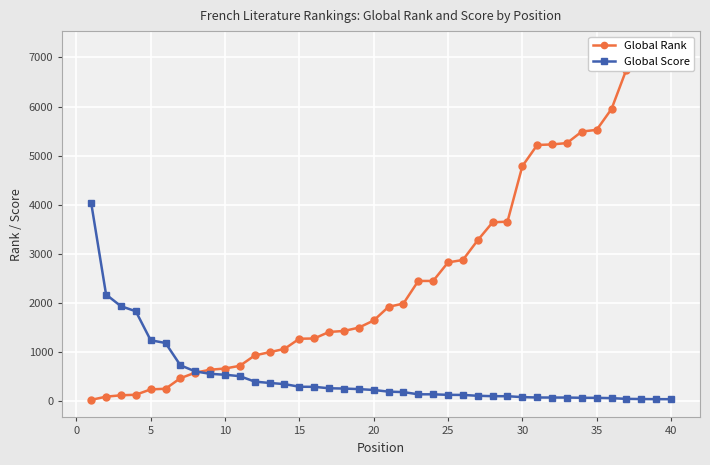

What is the minimum value shown in the chart?

31